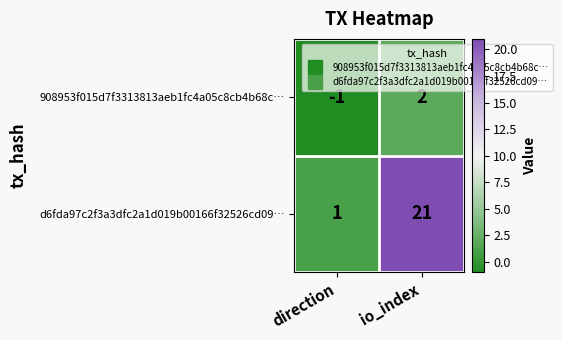

Is it true that d6fda97c2f3a3dfc2a1d019b00166f32526cd09… equals 21 at io_index?

True